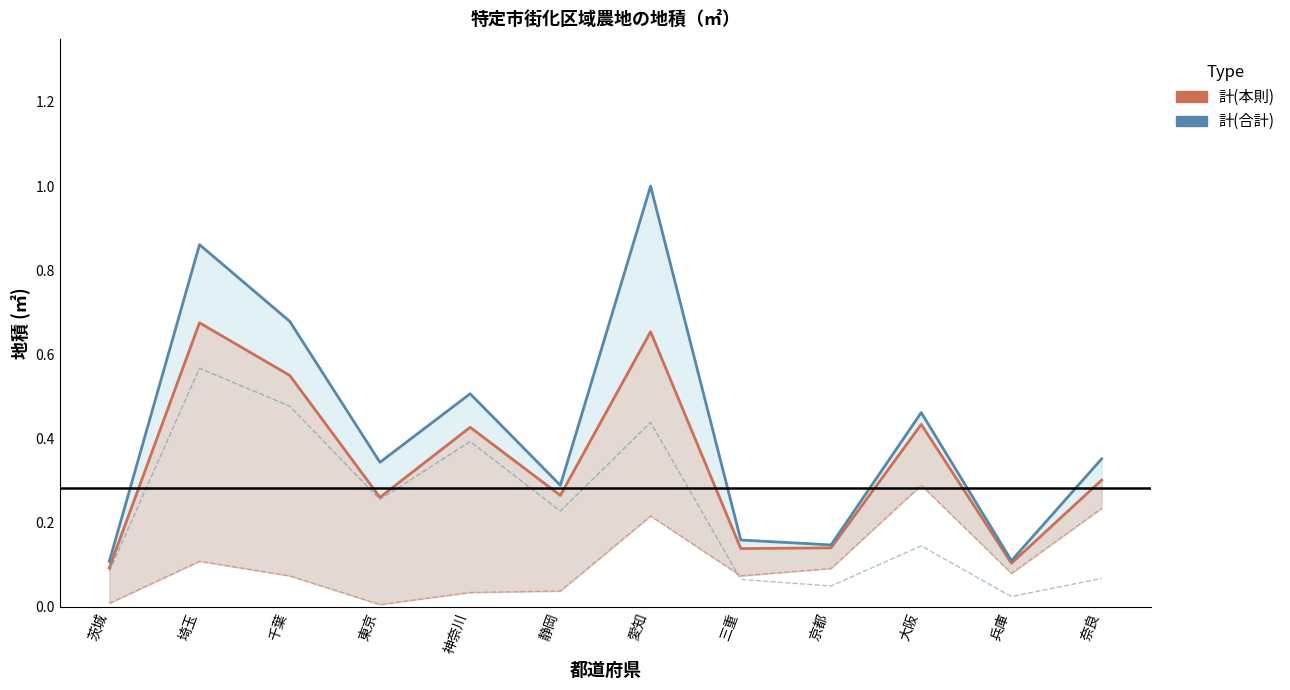

The value of 計(合計) at 愛知 is 1.0. True or false?

True